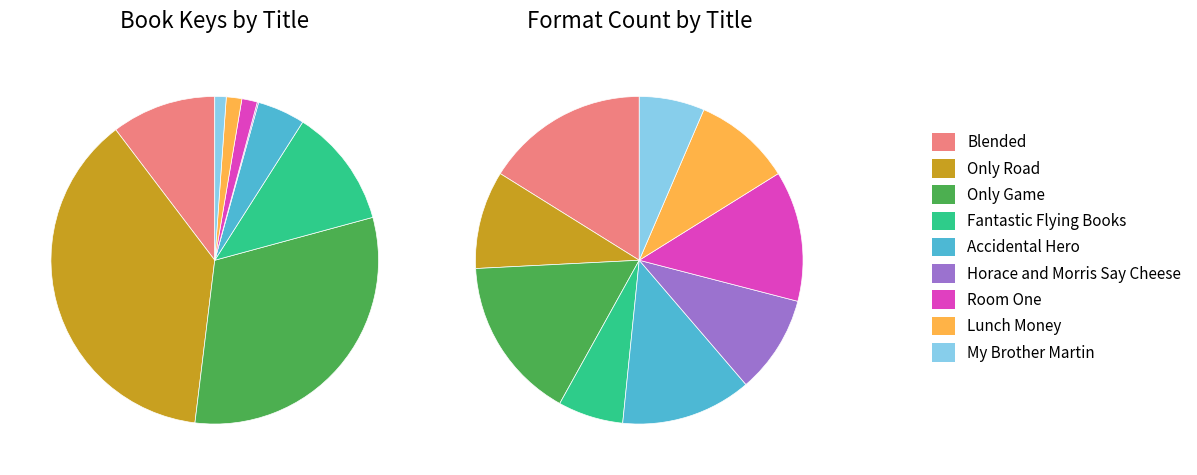

To the nearest percent, what portion does Room One represent?

2%